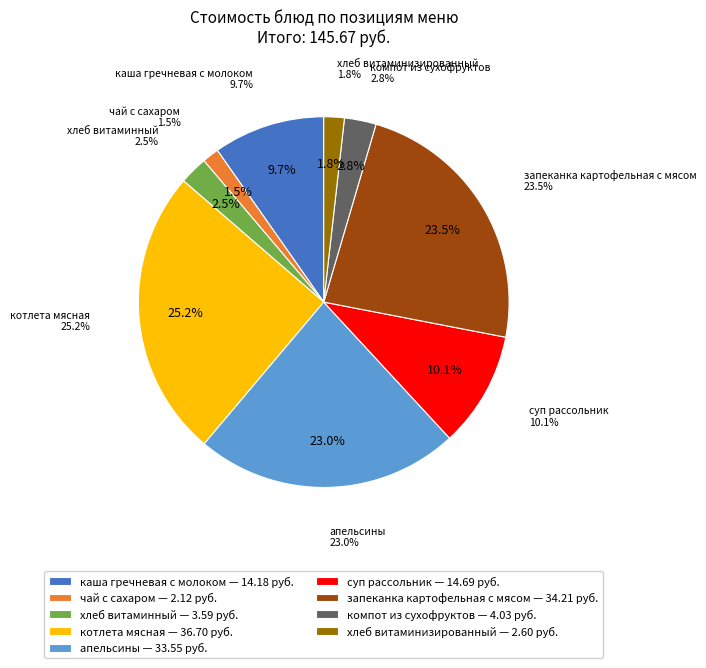

True or false: каша гречневая с молоком accounts for 10% of the total.

True